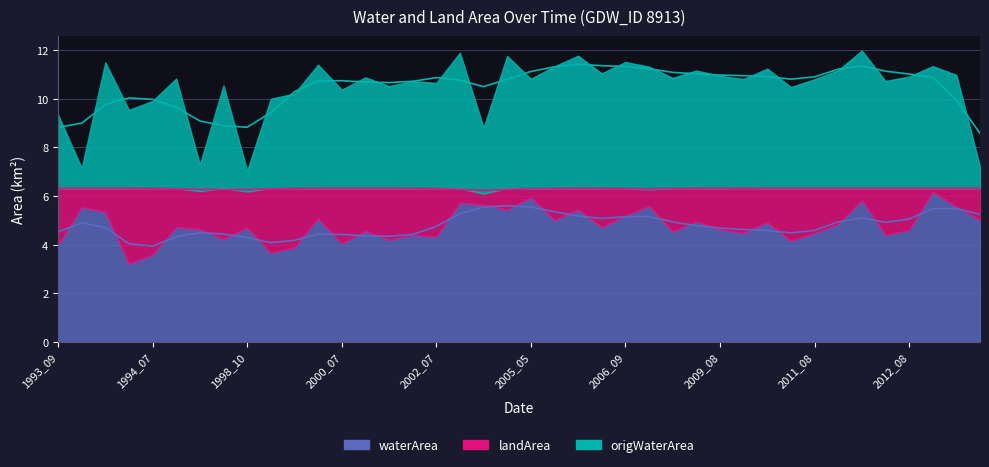

What is the sum of the waterArea values at 2000_05 and 2002_07?

9.4